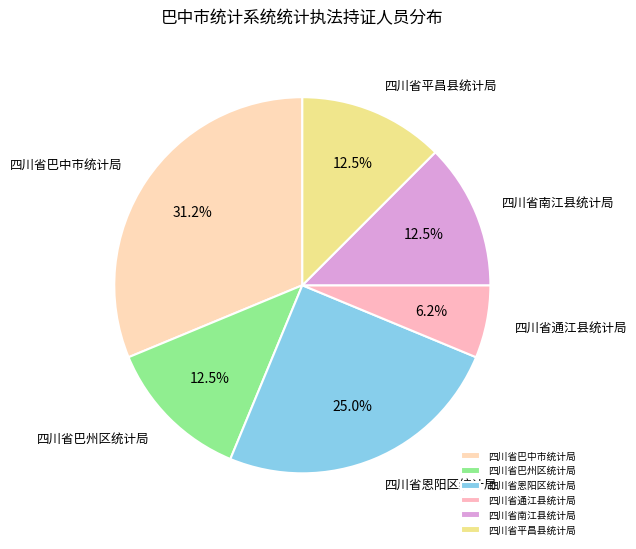

To the nearest percent, what is the average slice percentage?

17%